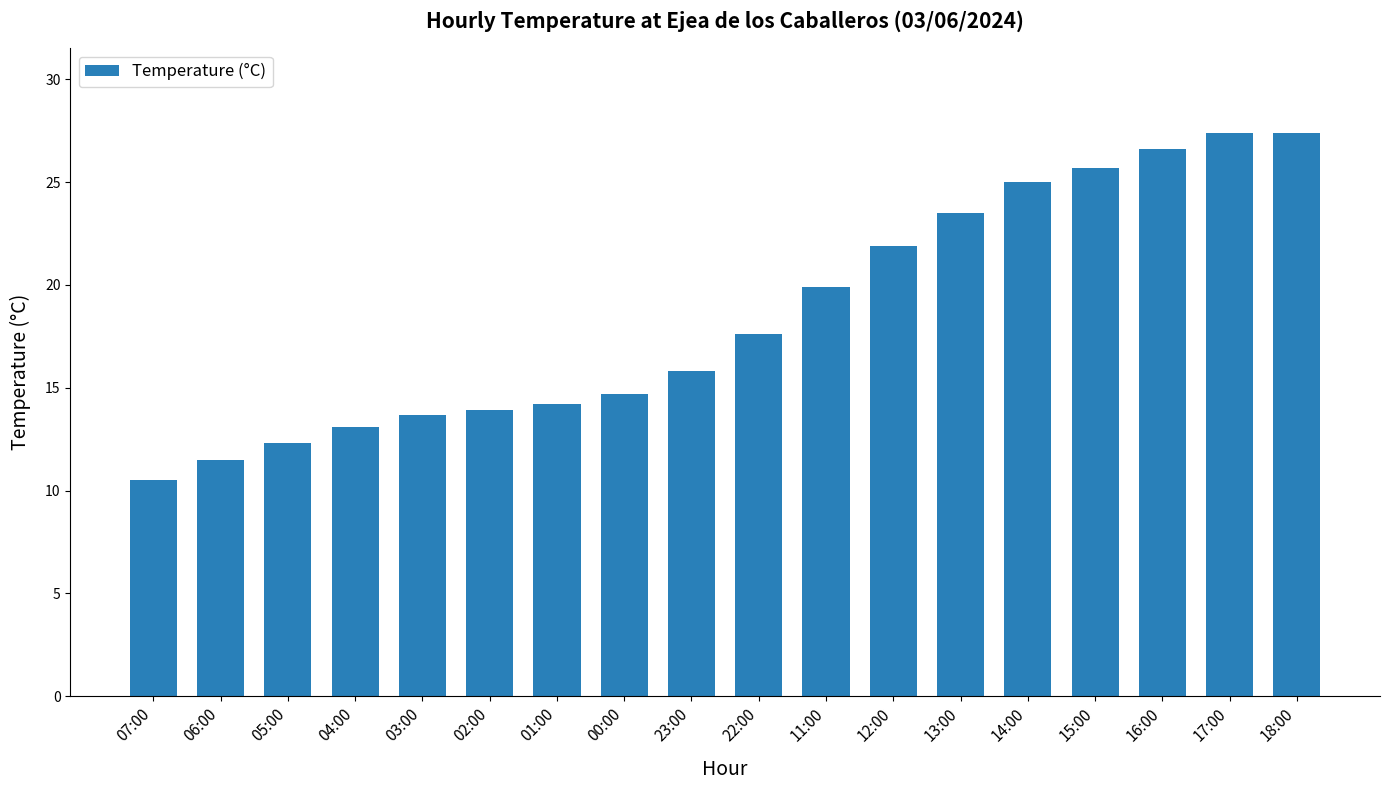

Are the bars grouped side by side (vs. stacked)?

No